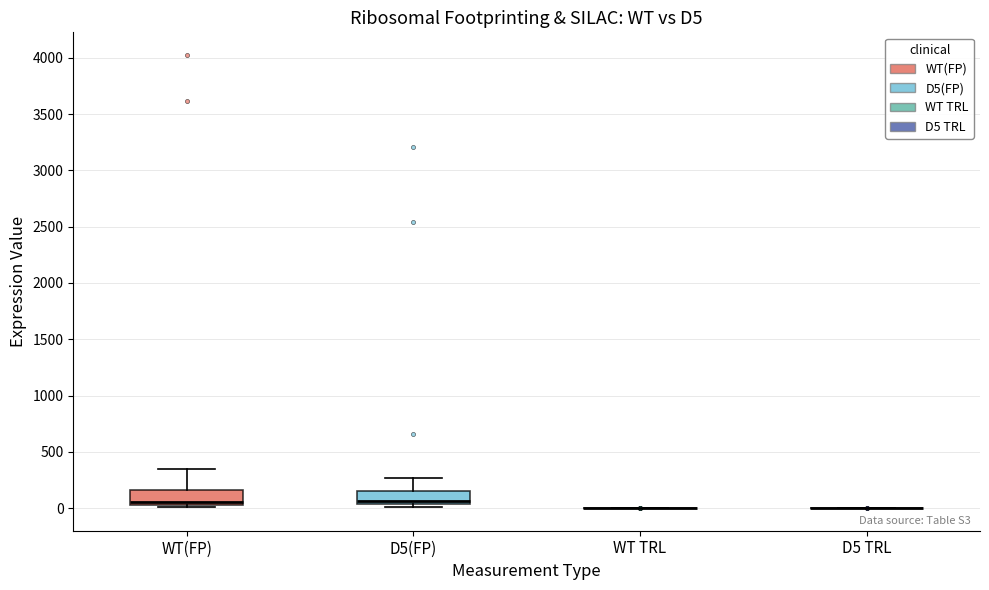

Reading left to right, read every box against the y-axis: the position of its median line, the range the box covers, and the ends of its whiskers. The values are not printed on the chart, so give them approximately, as read against the axis.

WT(FP): median 50 (just above the box's lower edge), box 50 to 150, whiskers 0 to 350
D5(FP): median 50 (just above the box's lower edge), box 50 to 150, whiskers 0 to 250
WT TRL: box collapsed to a line at 0, whiskers 0 to 0
D5 TRL: box collapsed to a line at 0, whiskers 0 to 0